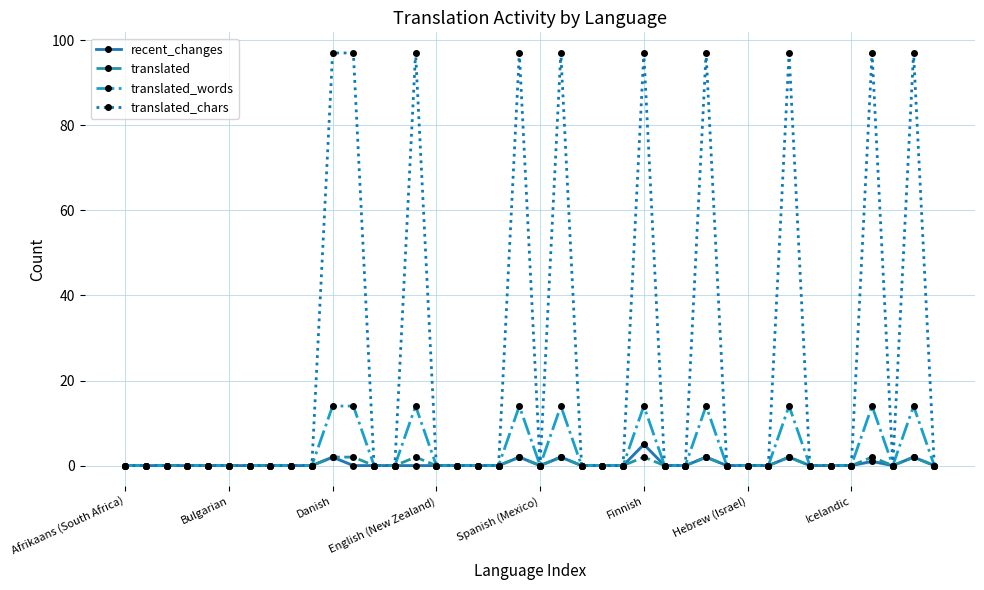

What is the difference between the second highest and minimum values in the recent_changes series?

2